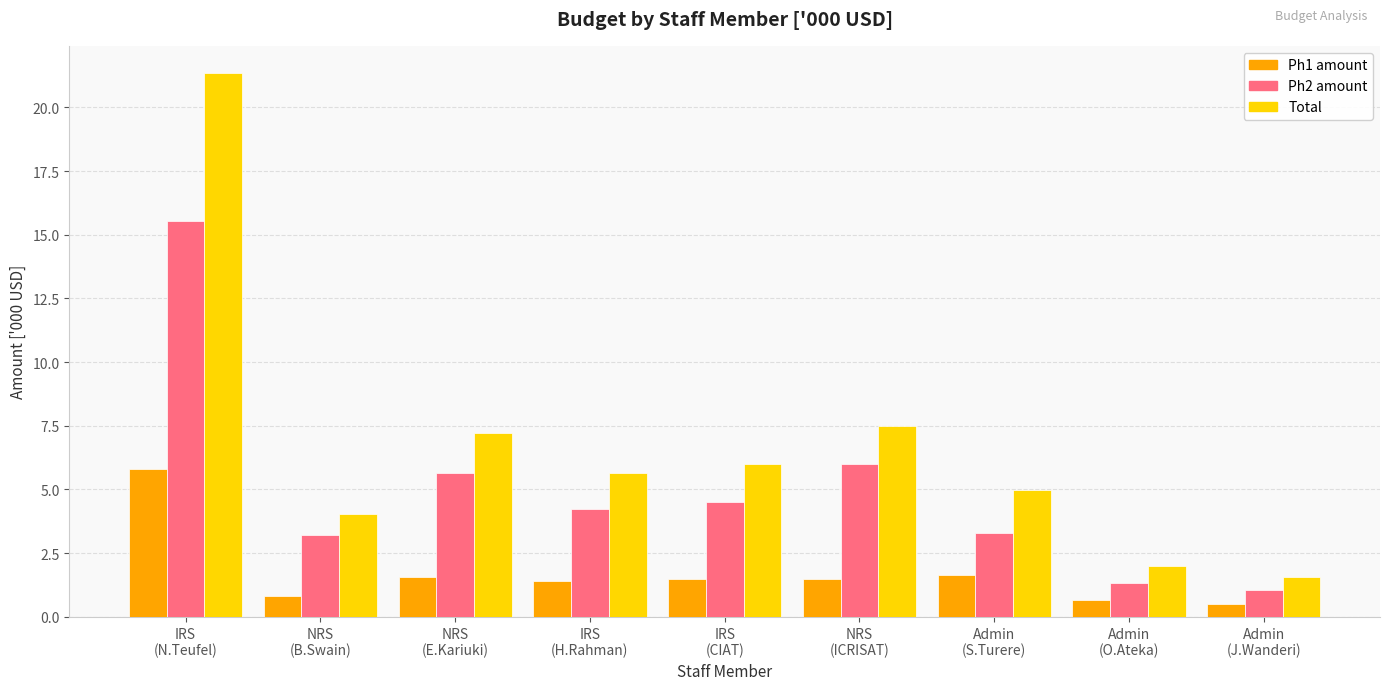

What is the difference between the highest and lowest values at Admin
(J.Wanderi)?

1.0